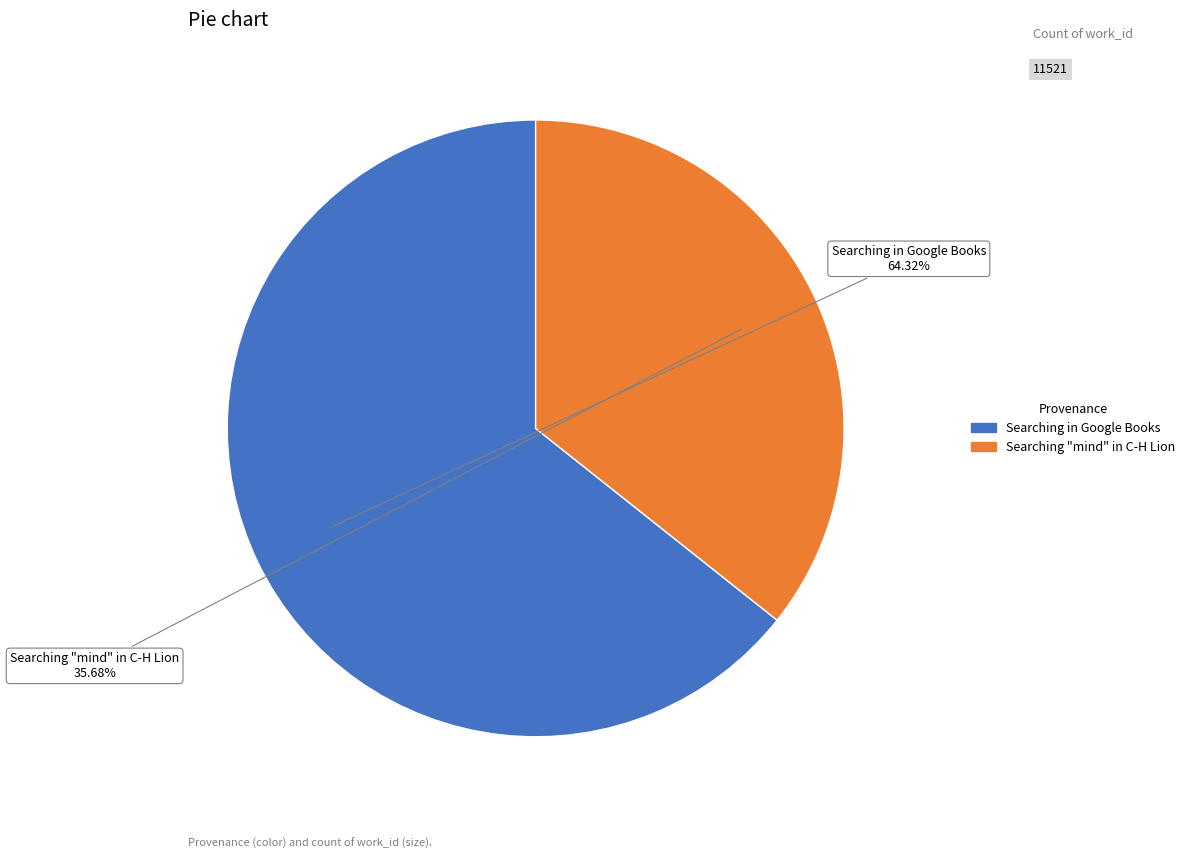

To the nearest percent, what is the difference between the Searching "mind" in C-H Lion and Searching in Google Books slice percentages?

29%